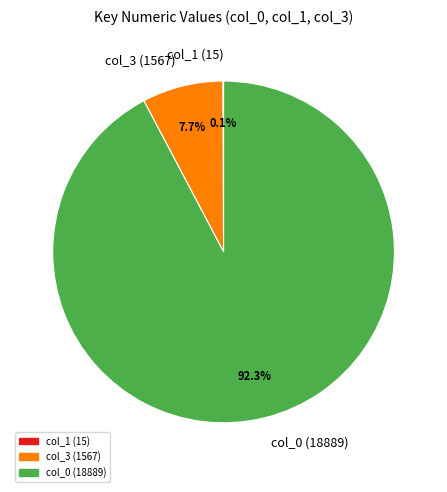

To the nearest percent, what is the average slice percentage?

33%